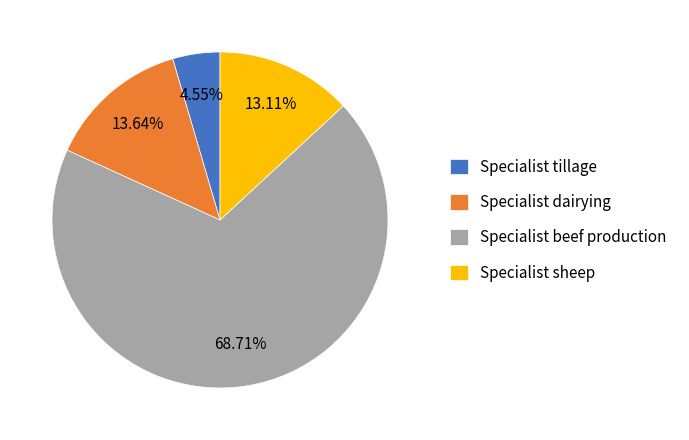

To the nearest percent, what is the difference between the Specialist beef production and Specialist tillage slice percentages?

64%